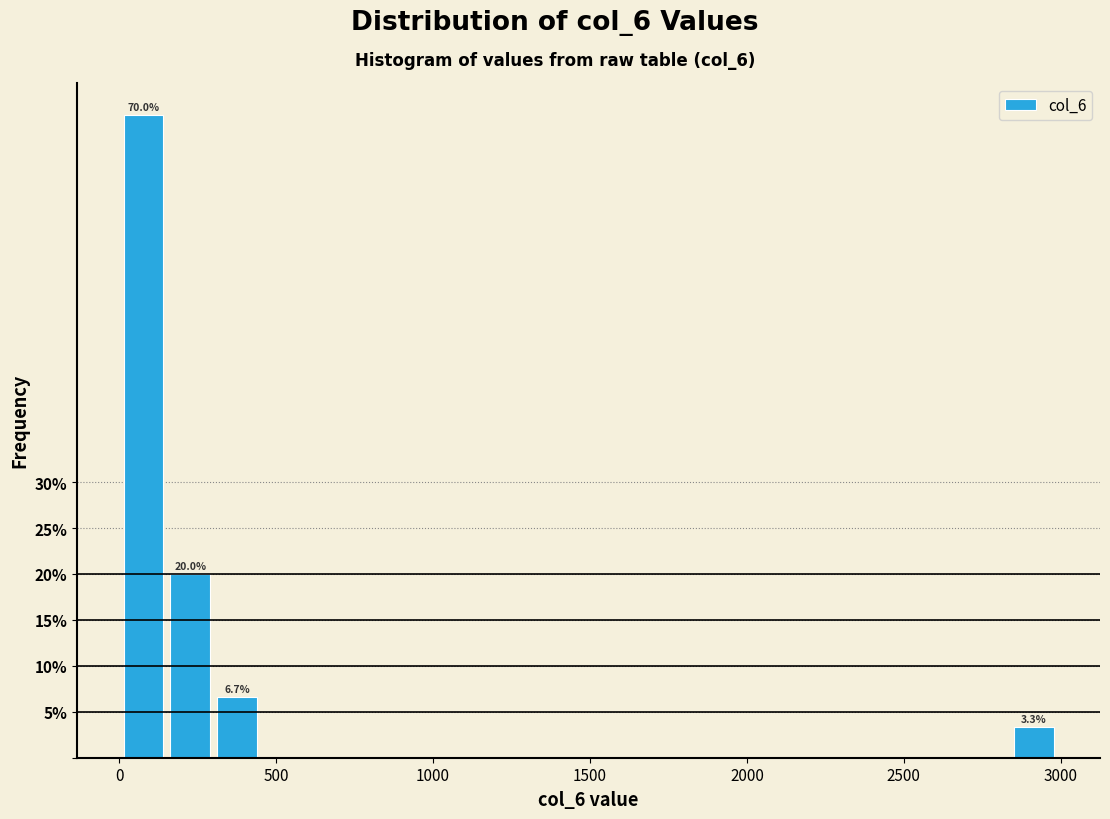

Around what value on the x-axis is the tallest bar? Give the approximate position of its centre, as read against the axis.

100